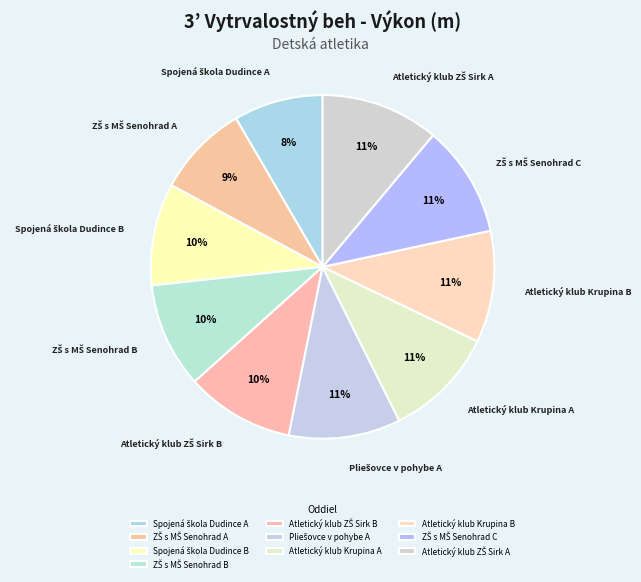

Does any single category account for the majority?

No